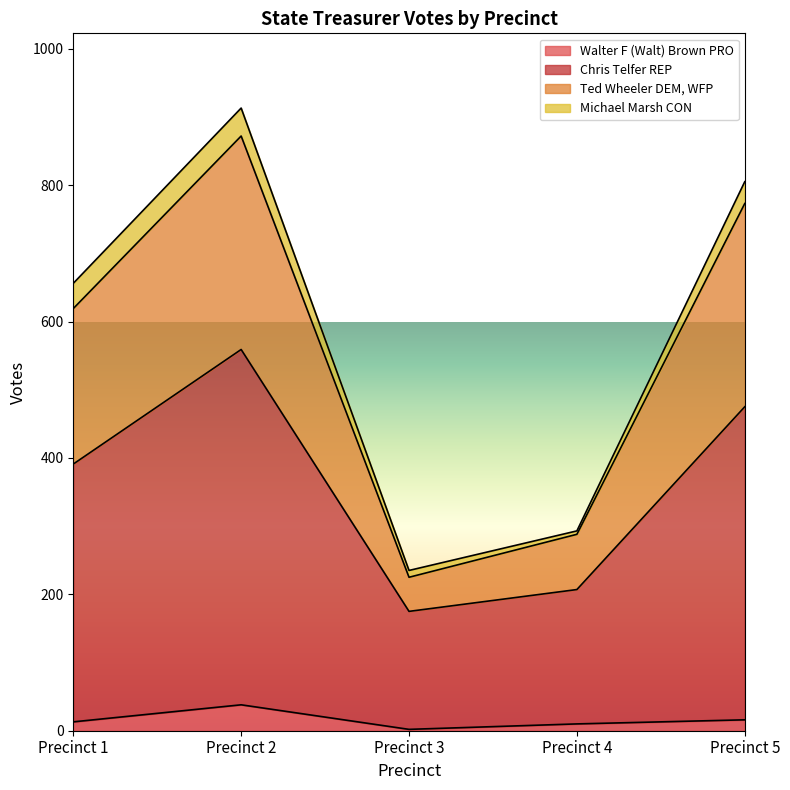

What are all the series names shown in the legend?

Walter F (Walt) Brown PRO, Chris Telfer REP, Ted Wheeler DEM, WFP, Michael Marsh CON